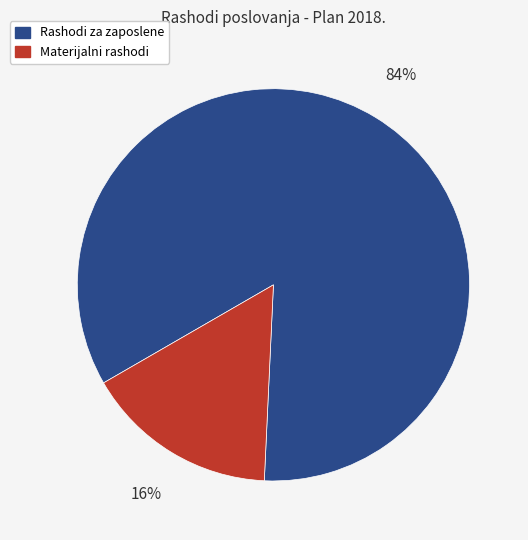

Does Materijalni rashodi account for over 50% of the chart?

No